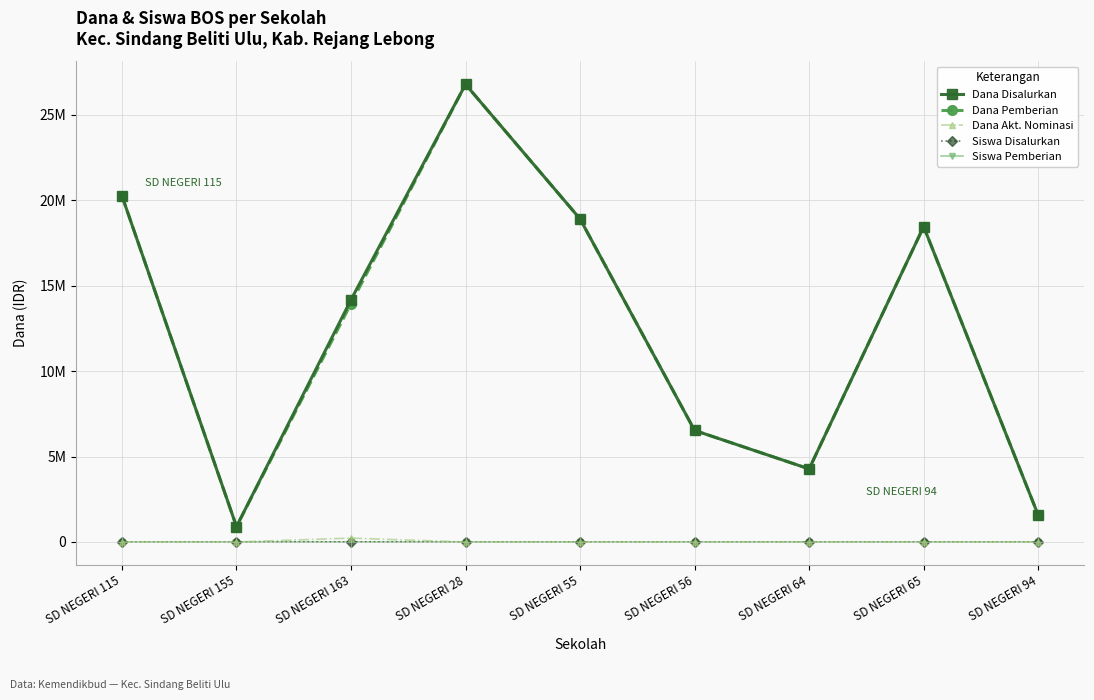

True or false: Siswa Disalurkan has a value of 69 at SD NEGERI 55.

False